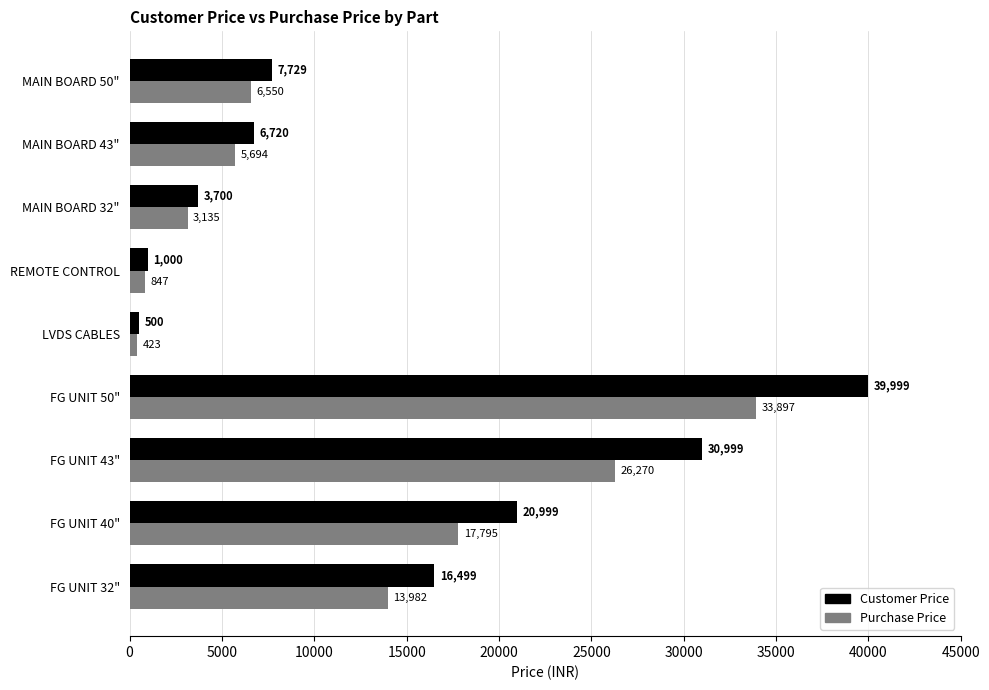

How many data points in Customer Price are less than 7729?

4